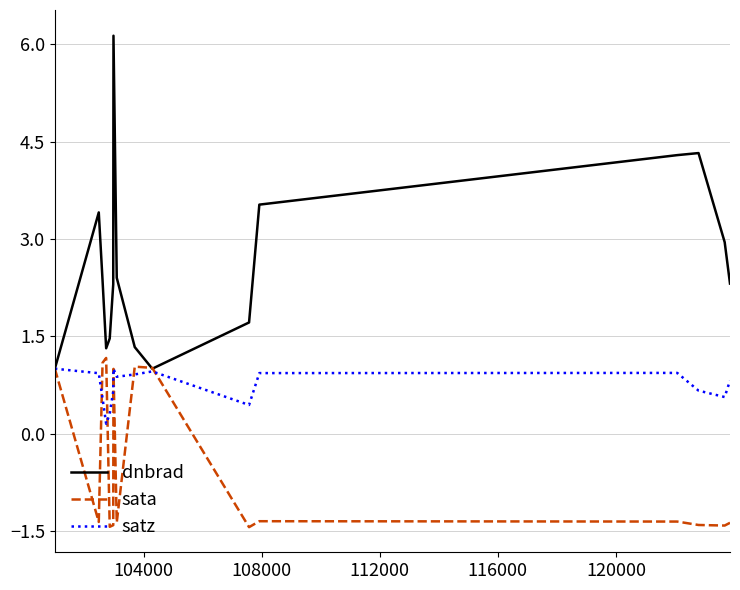

True or false: satz has more than 2 interior local peaks.

True